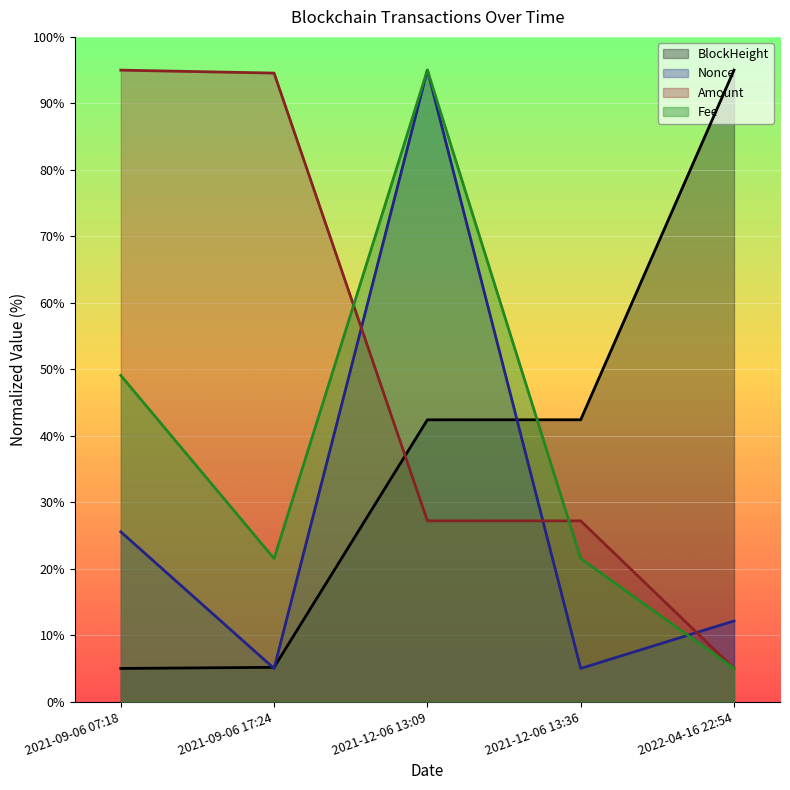

How many data points in BlockHeight are less than 42?

2